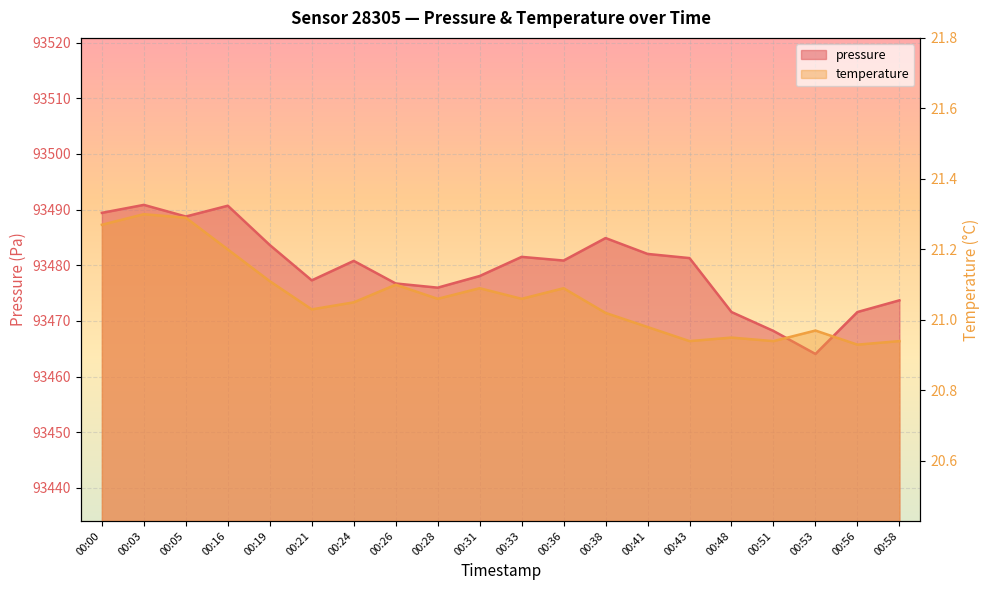

Reading right to left, extract all data points from this chart.

pressure: 93473.7	93471.6	93464.1	93468.2	93471.6	93481.3	93482.0	93484.9	93480.8	93481.5	93478.1	93476.0	93476.7	93480.8	93477.3	93483.6	93490.7	93488.8	93490.8	93489.4
temperature: 20.9	20.9	21.0	20.9	20.9	20.9	21.0	21.0	21.1	21.1	21.1	21.1	21.1	21.1	21.0	21.1	21.2	21.3	21.3	21.3